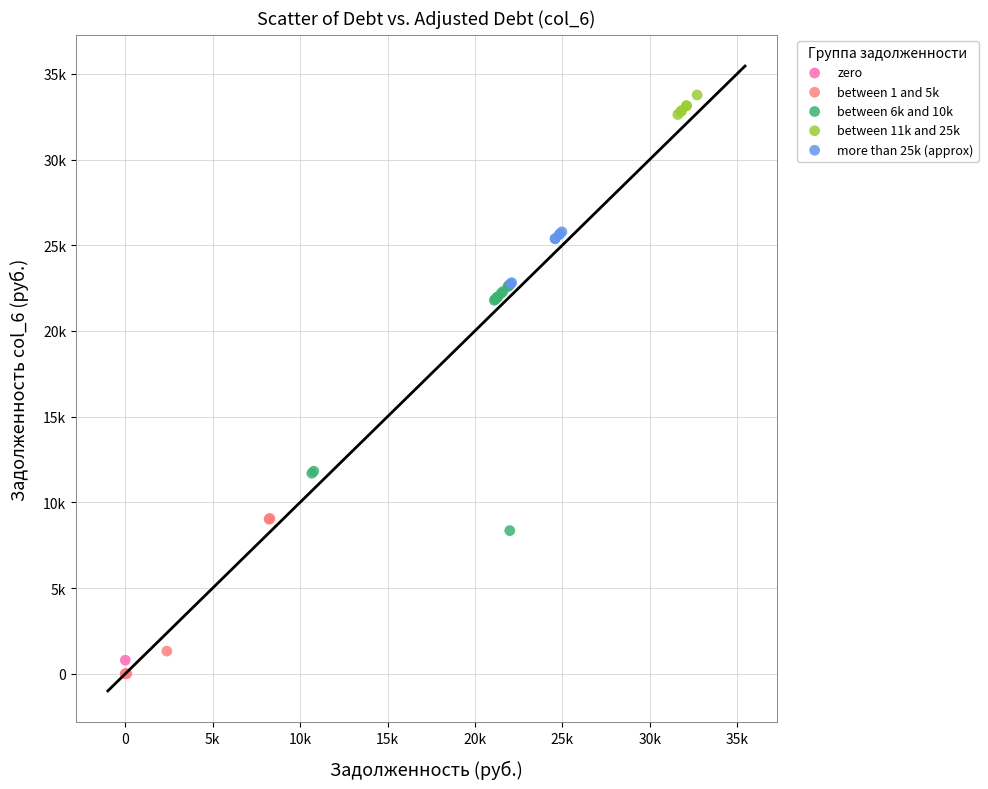

What are all the series names shown in the legend?

zero, between 1 and 5k, between 6k and 10k, between 11k and 25k, more than 25k (approx)